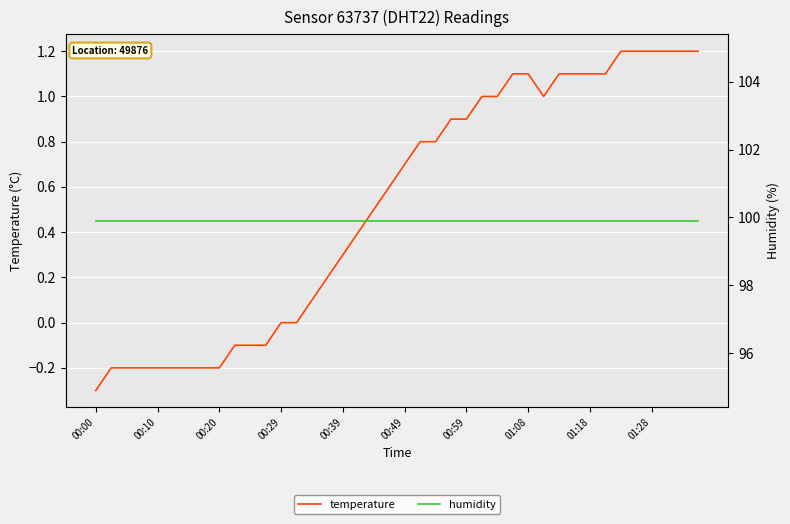

What is the maximum value for temperature?

1.2